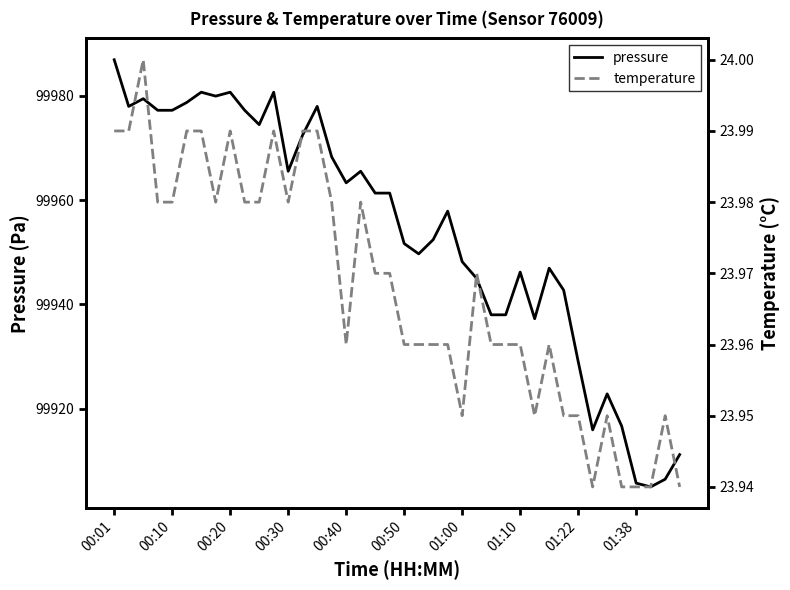

How many distinct data groups are displayed?

2